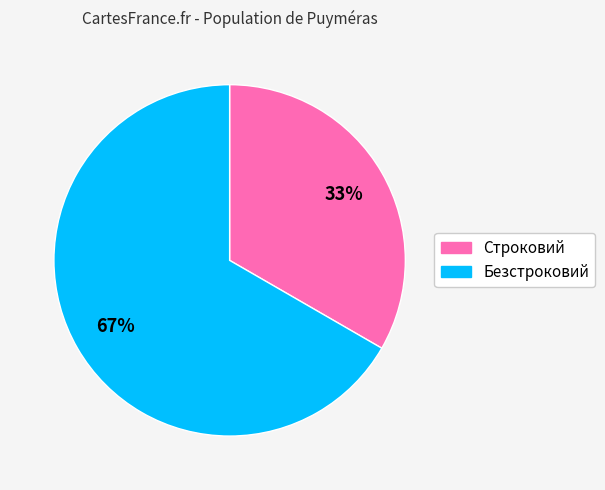

True or false: Безстроковий accounts for 61% of the total.

False